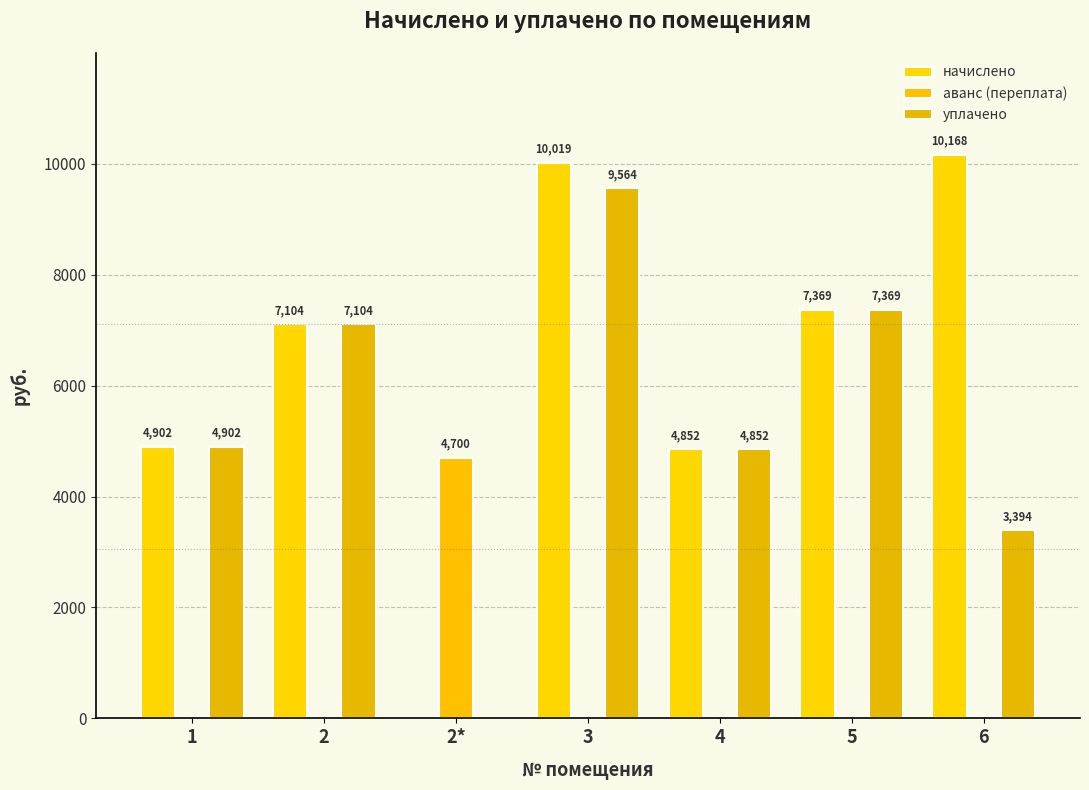

What is the approximate value of начислено at 1?

4901.8